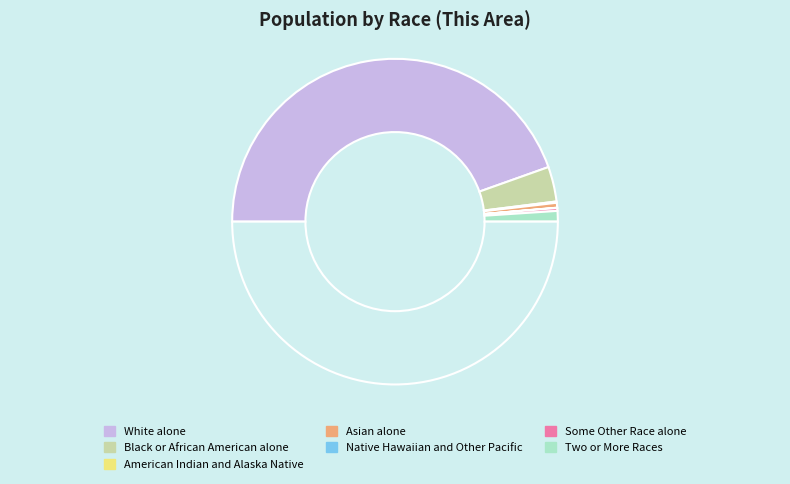

Which slice is the smallest?

Native Hawaiian and Other Pacific